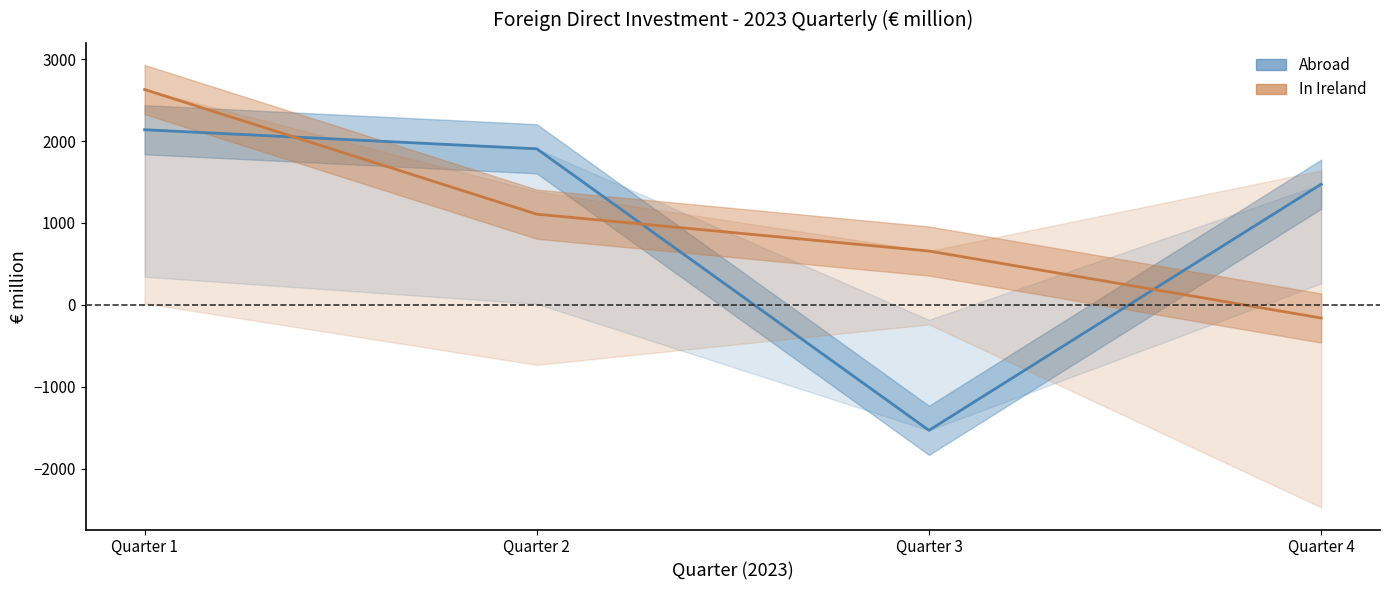

List the labels in order of Direct Investment Abroad value, largest first.

Quarter 1, Quarter 2, Quarter 4, Quarter 3